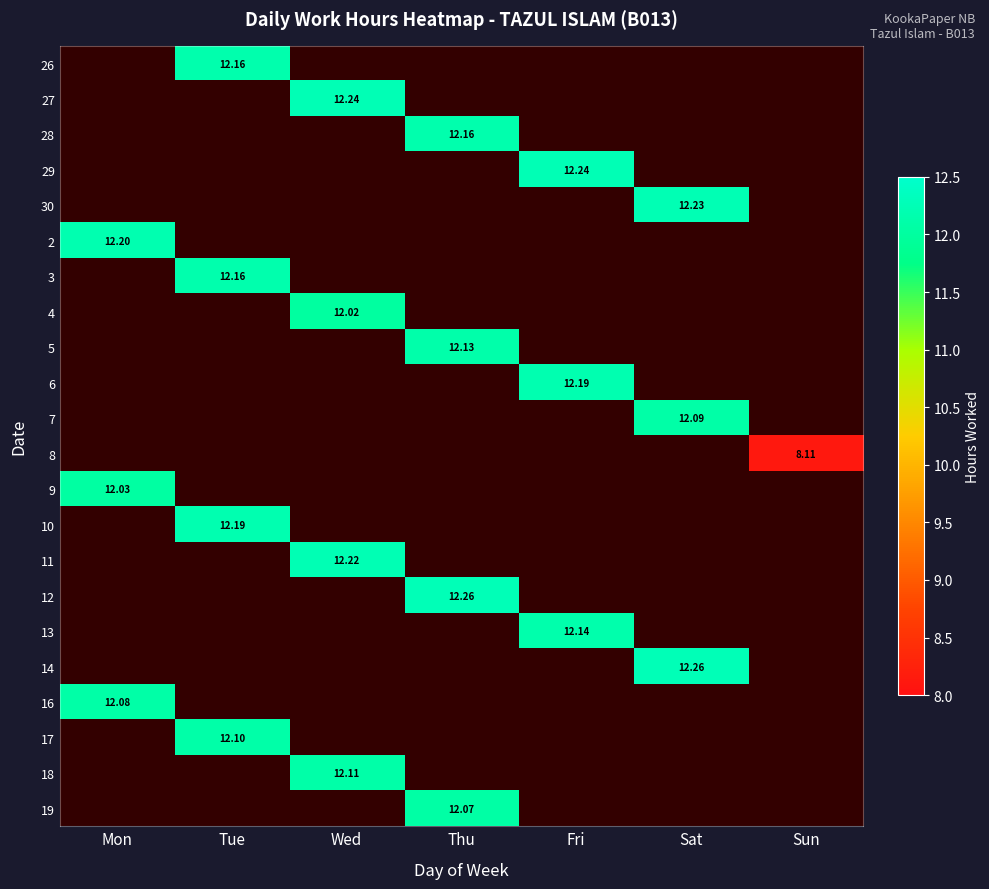

Which has a higher value, Thu or Sun?

Thu